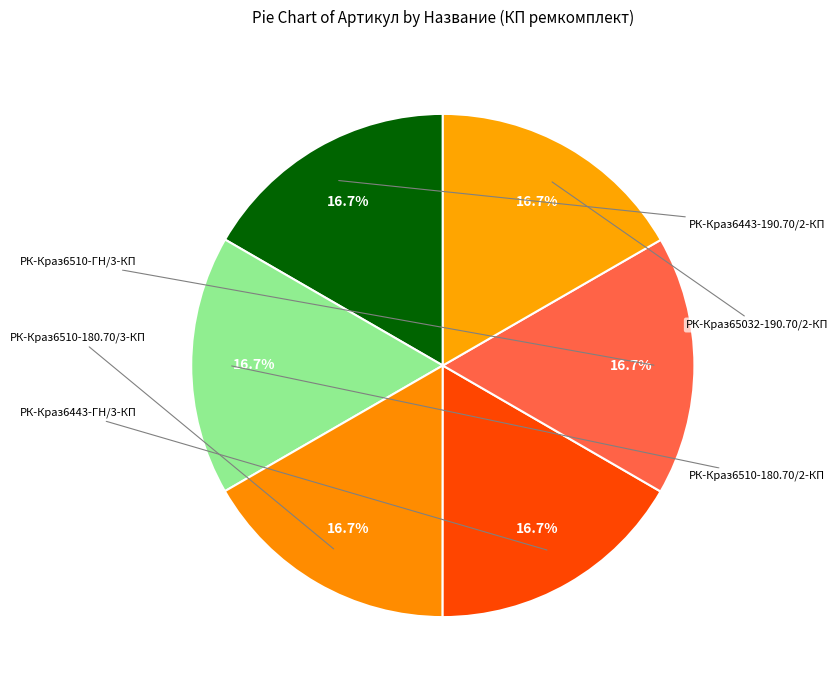

What is the total percentage of РК-Краз65032-190.70/2-КП and РК-Краз6510-180.70/3-КП?

33.3%